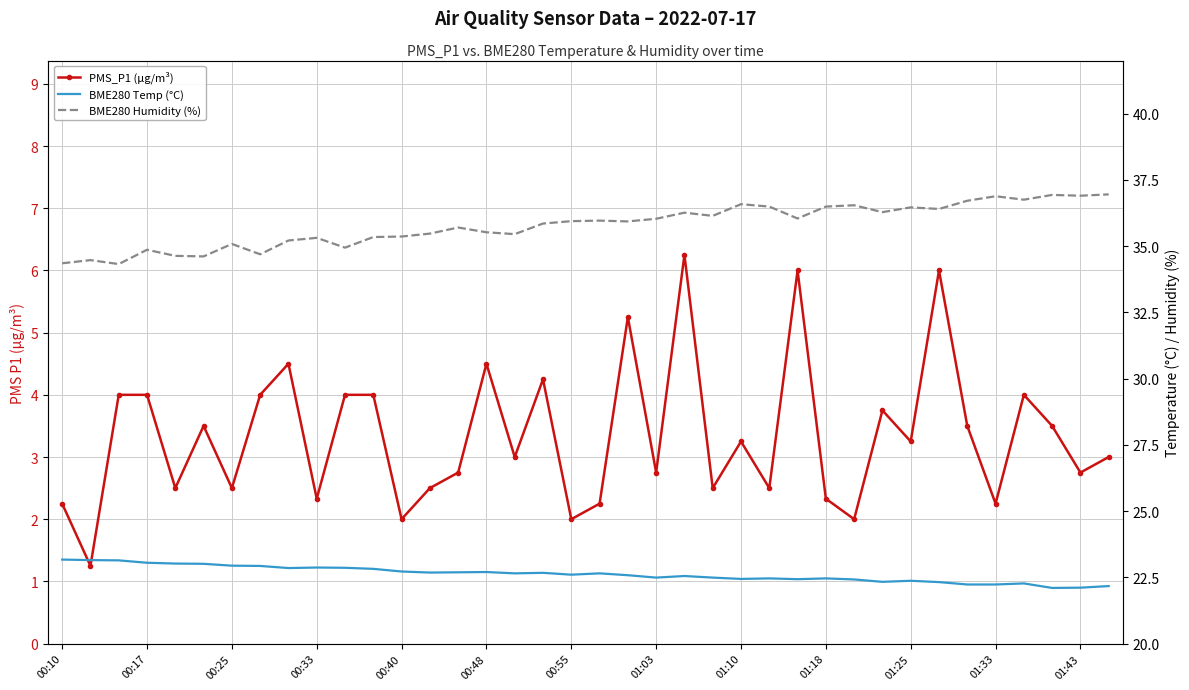

What position from the right is 20?

18